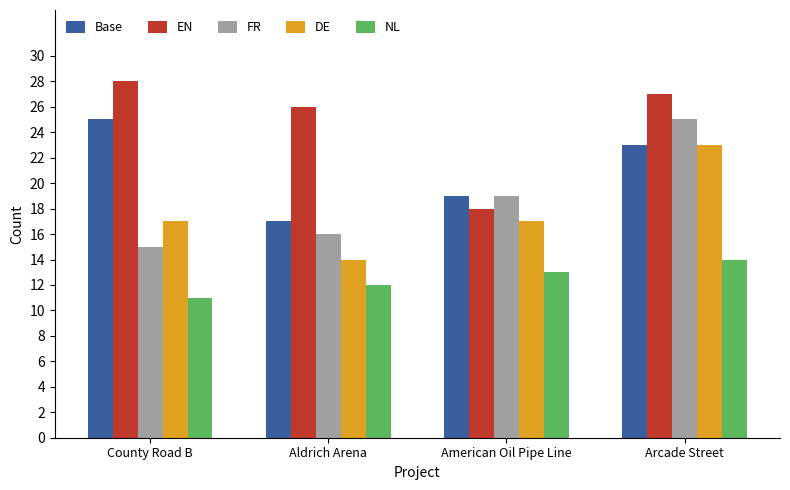

What position from the left is Arcade Street?

4